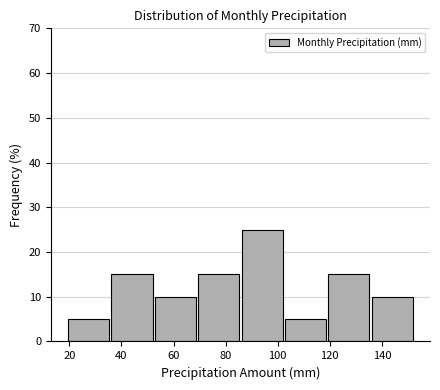

Reading left to right, list every bar in this chart as the range it spans on the x-axis followed by its height. Neither the bar edges nor the heights are printed on the chart, so give them approximately, as read against the axes.

20 to 36: 5
36 to 52: 15
52 to 70: 10
70 to 86: 15
86 to 102: 25
102 to 120: 5
120 to 136: 15
136 to 152: 10